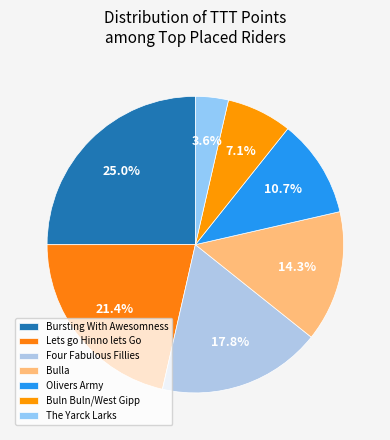

Approximately how many times larger is the value at Bursting With Awesomness compared to Buln Buln/West Gipp?

3.5